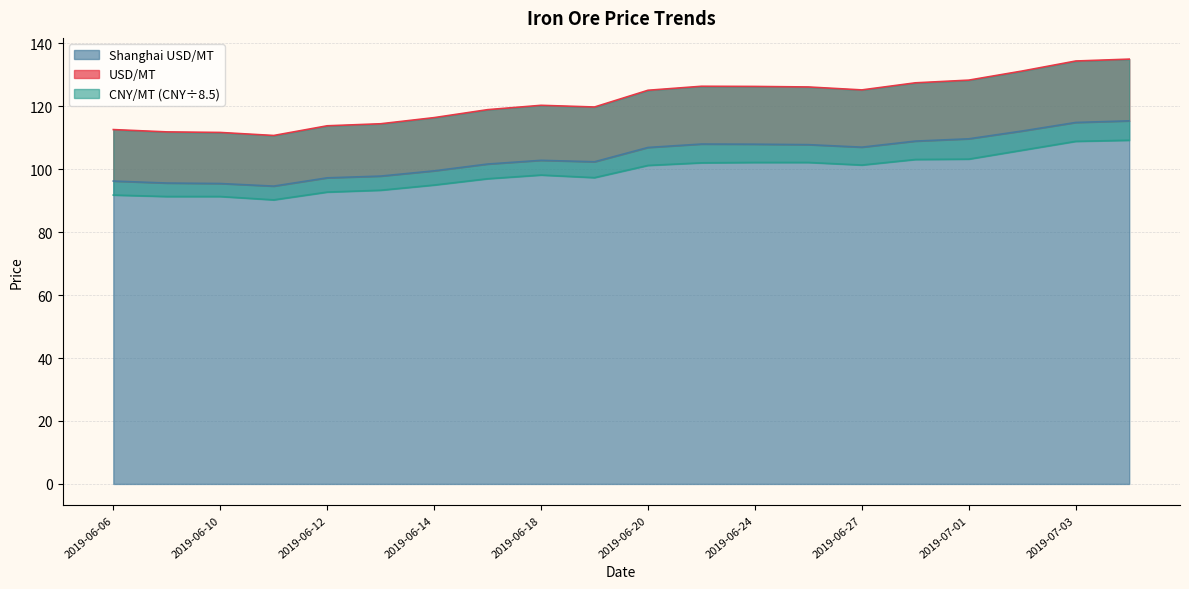

Between 2019-07-02 and 2019-06-10, which is larger?

2019-07-02